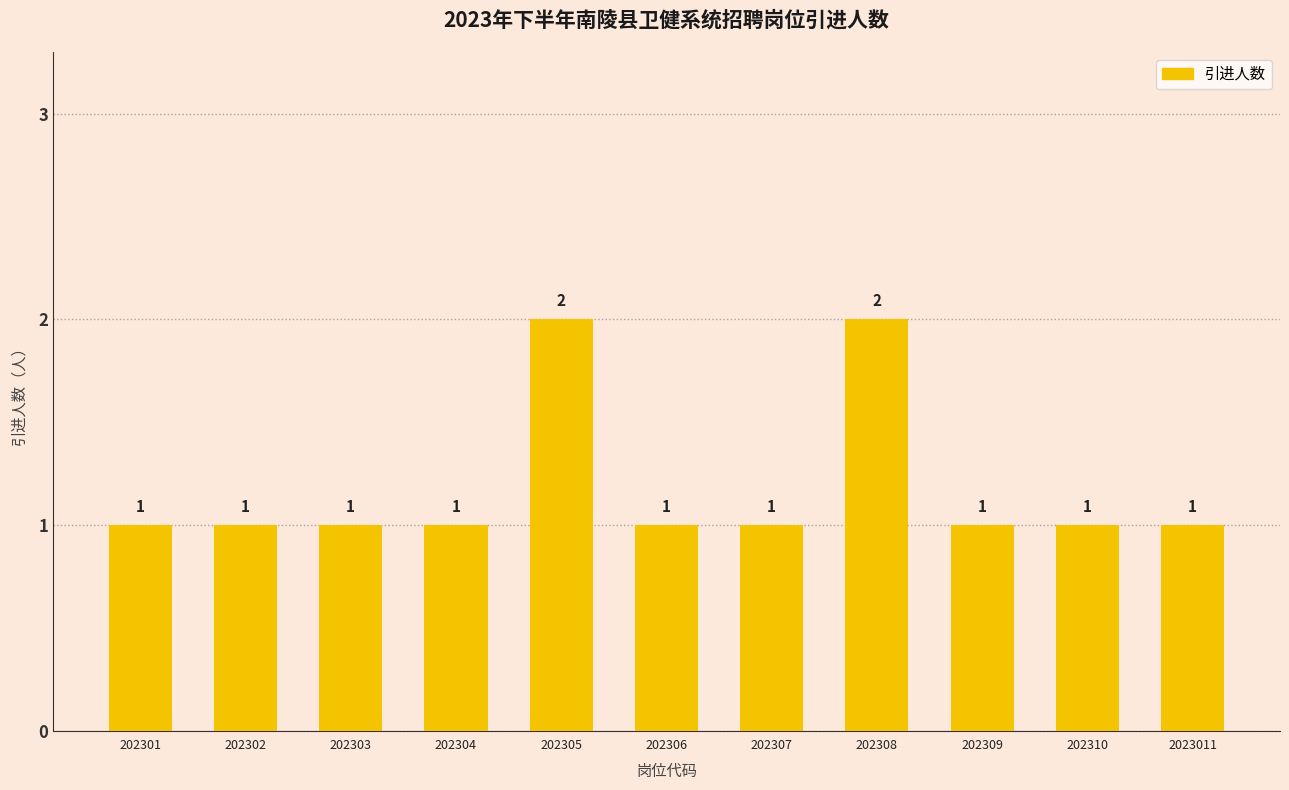

The value at 202308 is 1. True or false?

False